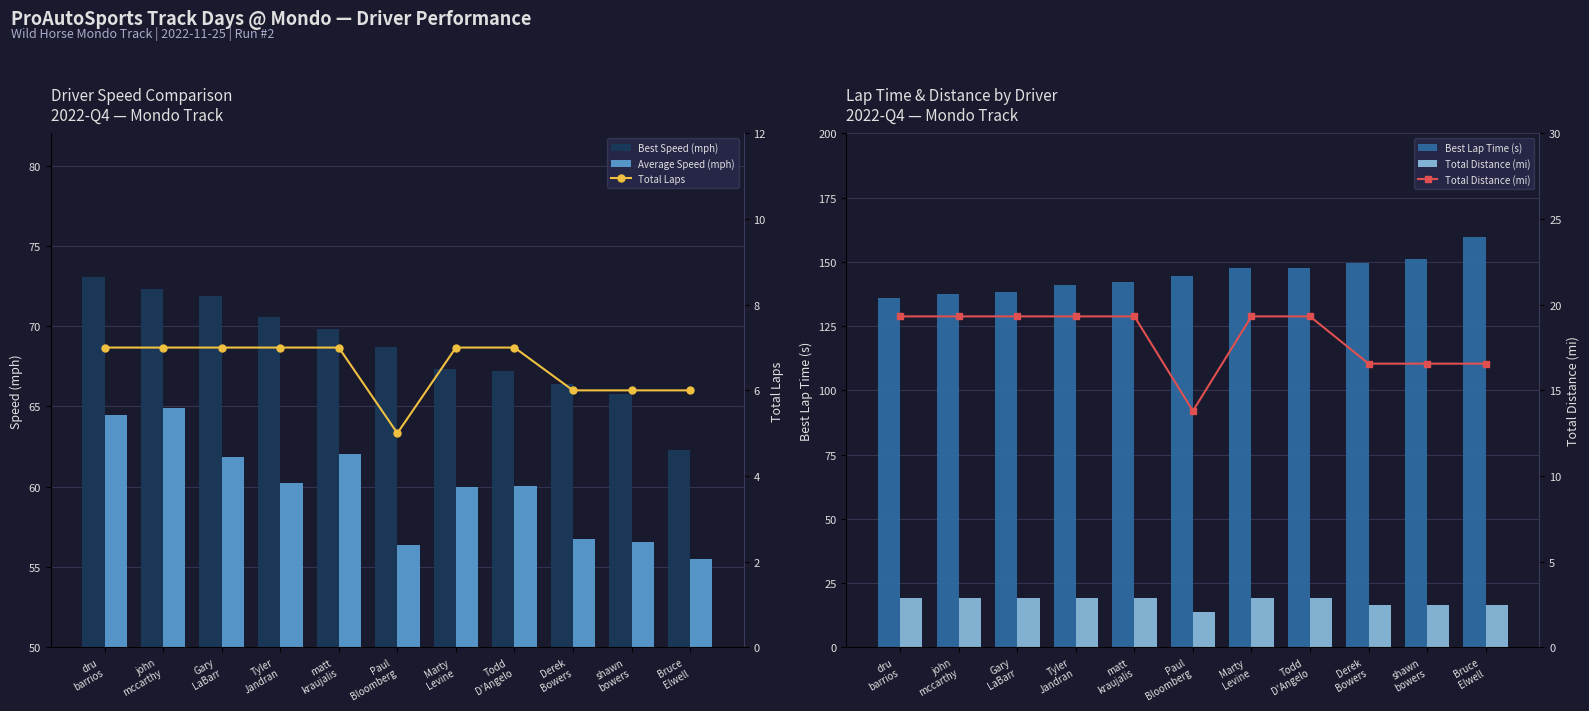

What is the total value across all series at Derek
Bowers?

295.3